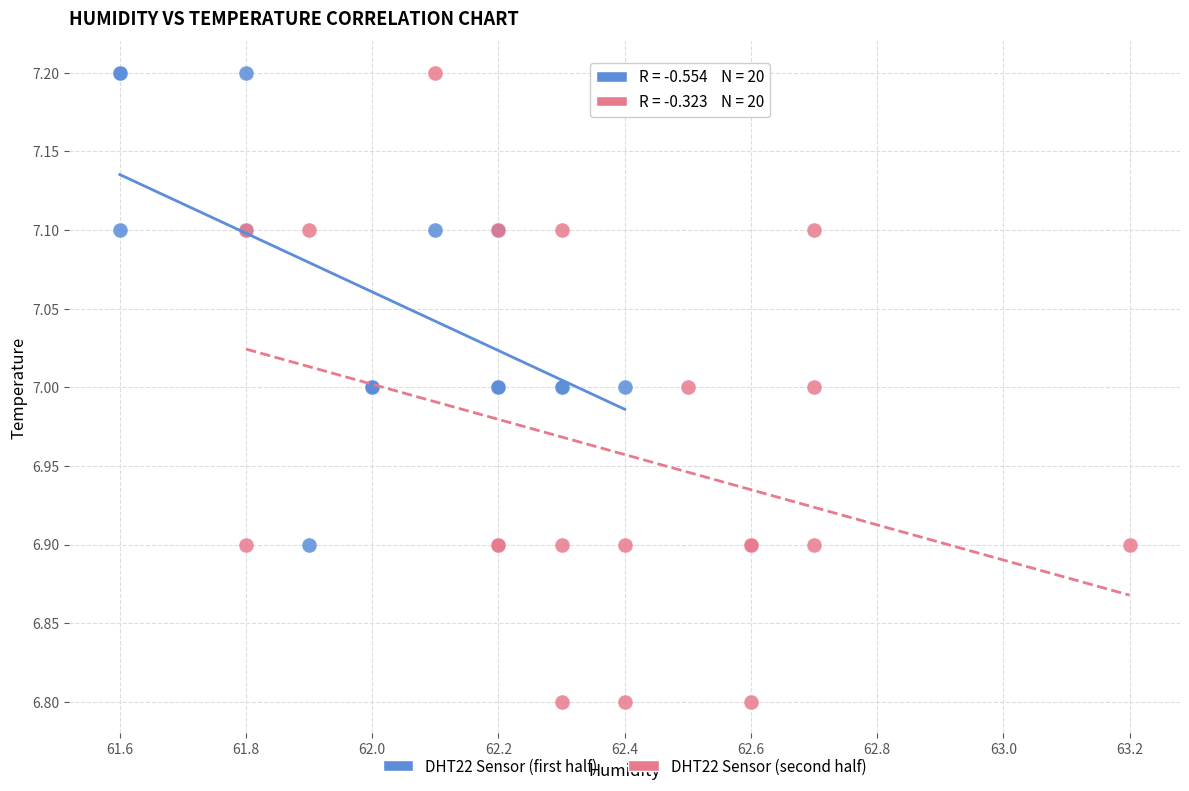

Which series has the largest Y range (max minus min)?

DHT22 Sensor (second half)